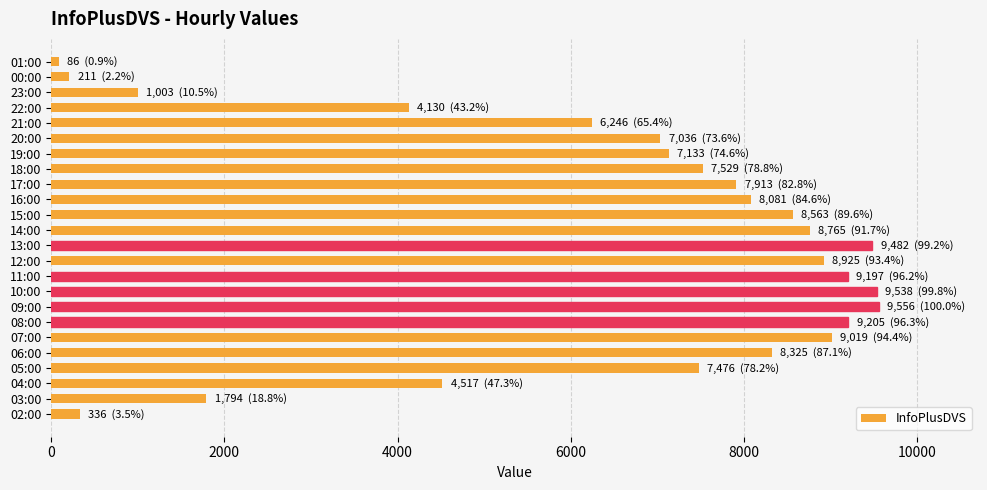

Count the number of categories in the chart.

24